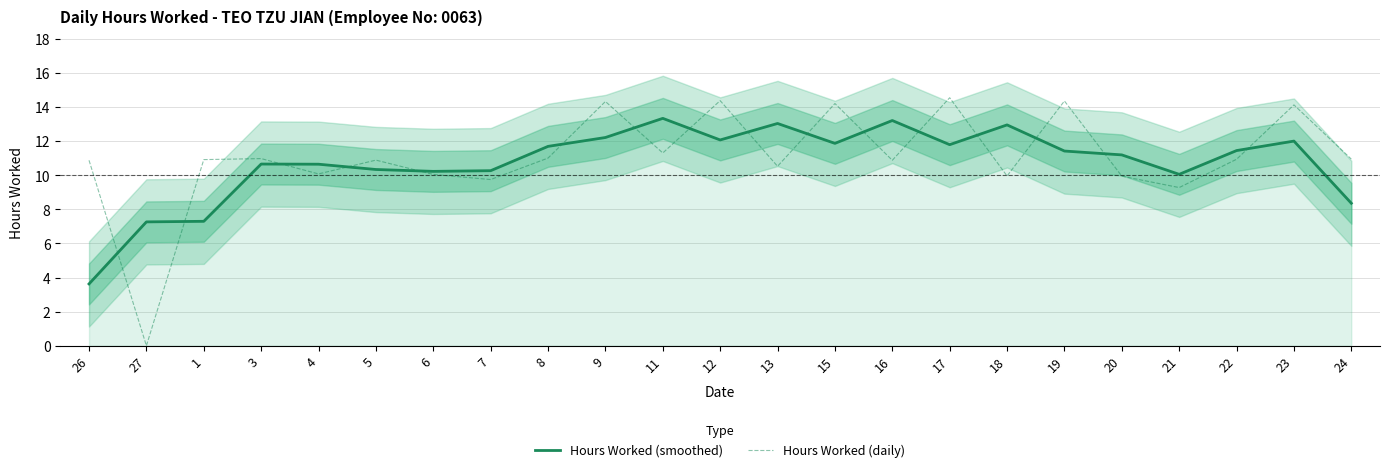

At 5, list the series in order from smallest to largest.

Hours Worked (smoothed), Hours Worked (daily)